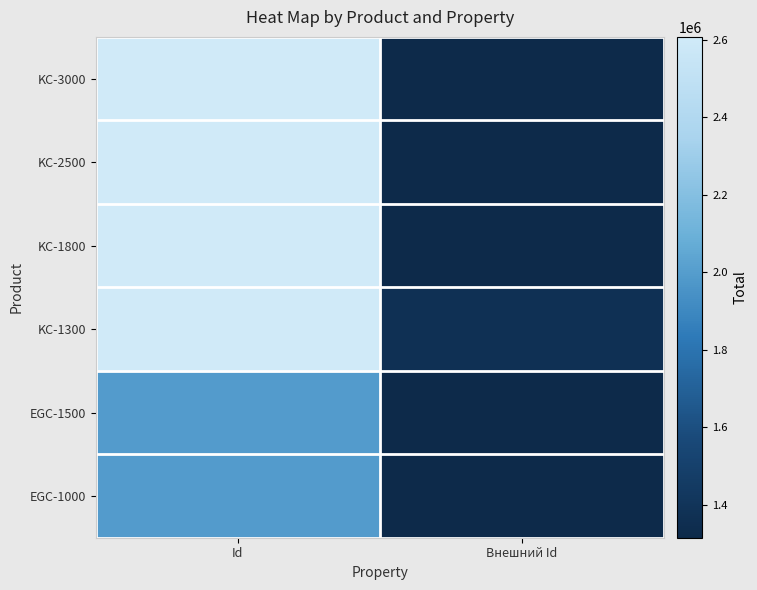

Between Внешний Id and Id, which is larger?

Id